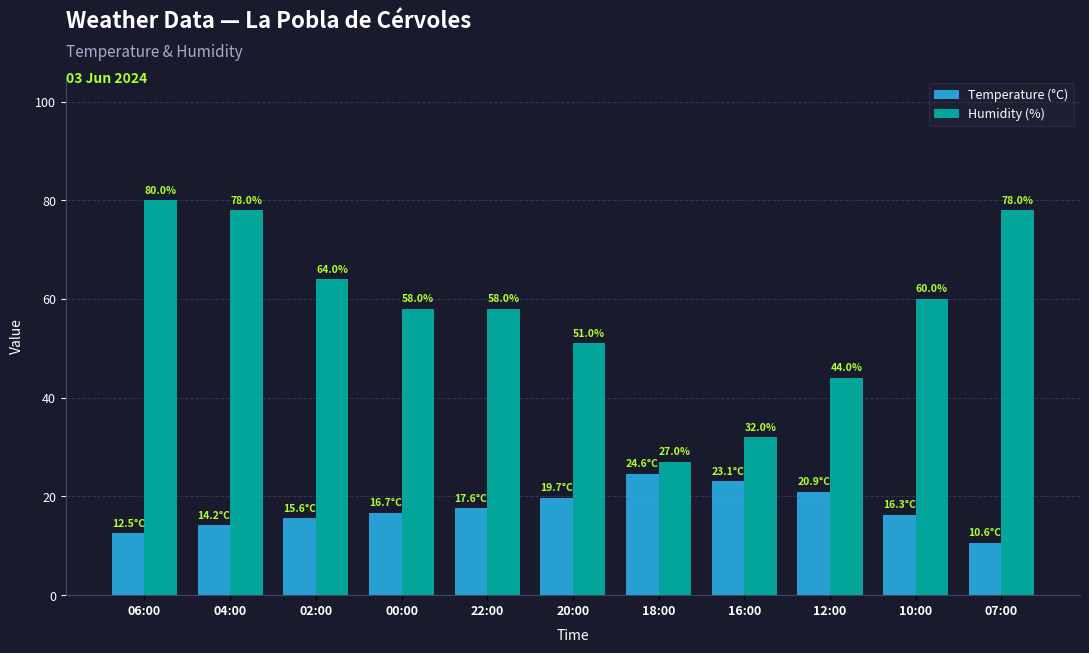

What is the label of the 1st bar from the left?

06:00